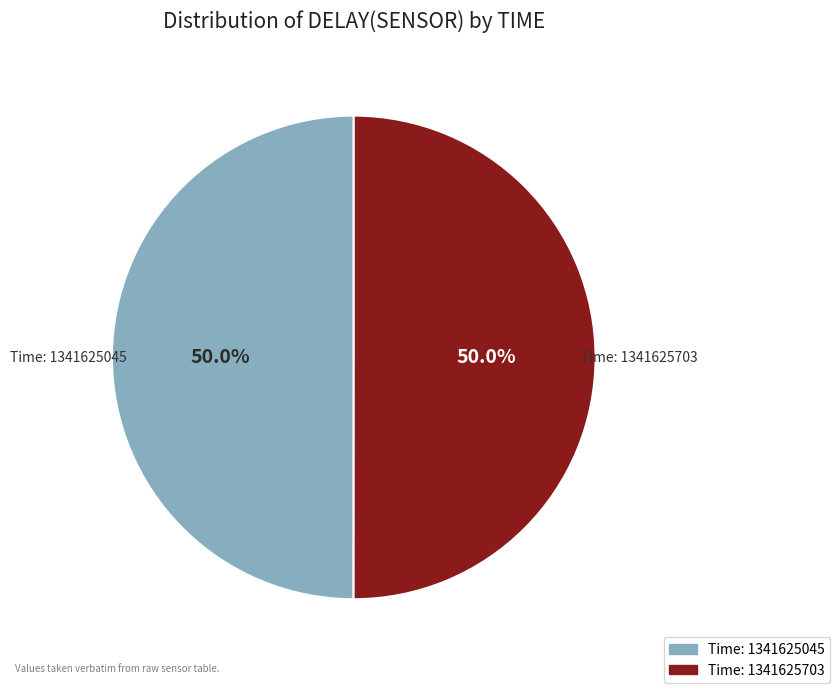

How many segments does this pie chart have?

2